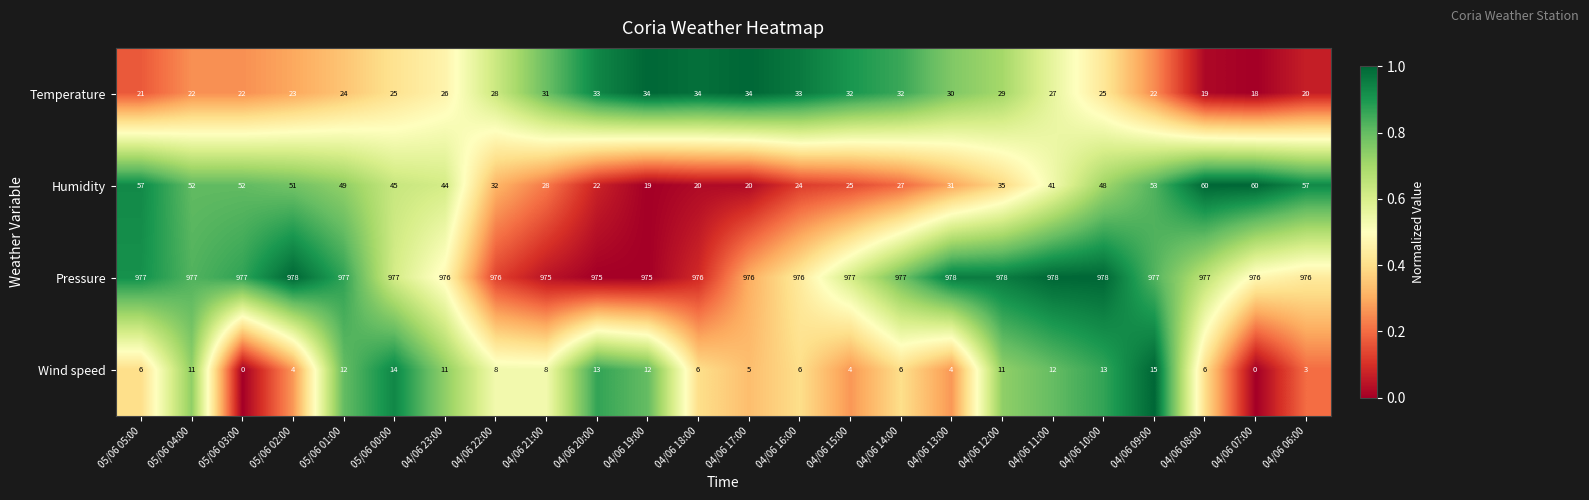

How many data points in Pressure are less than 977?

10